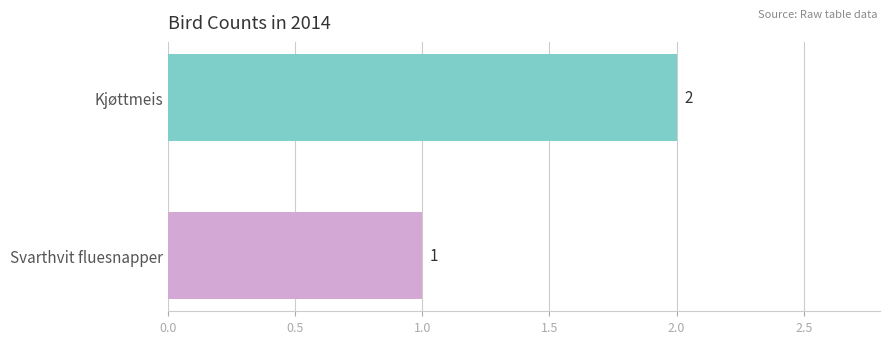

How many values are between 1 and 2?

2